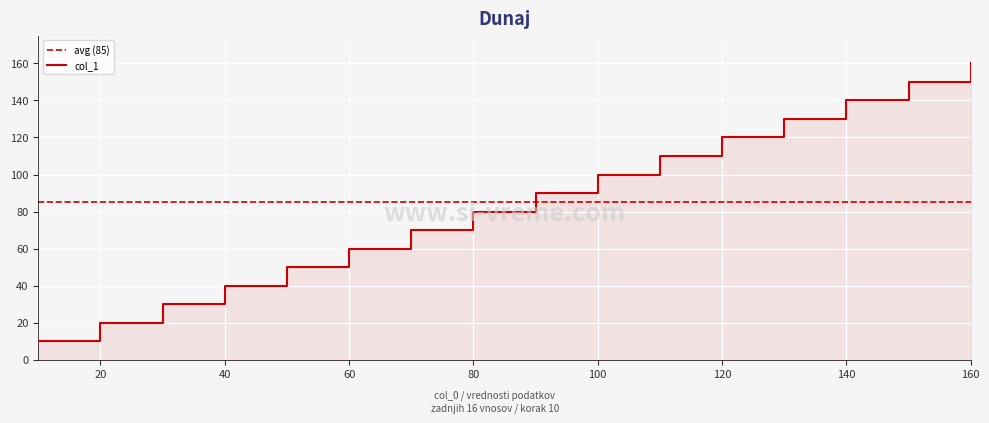

What is the difference between the maximum and second lowest values?

140